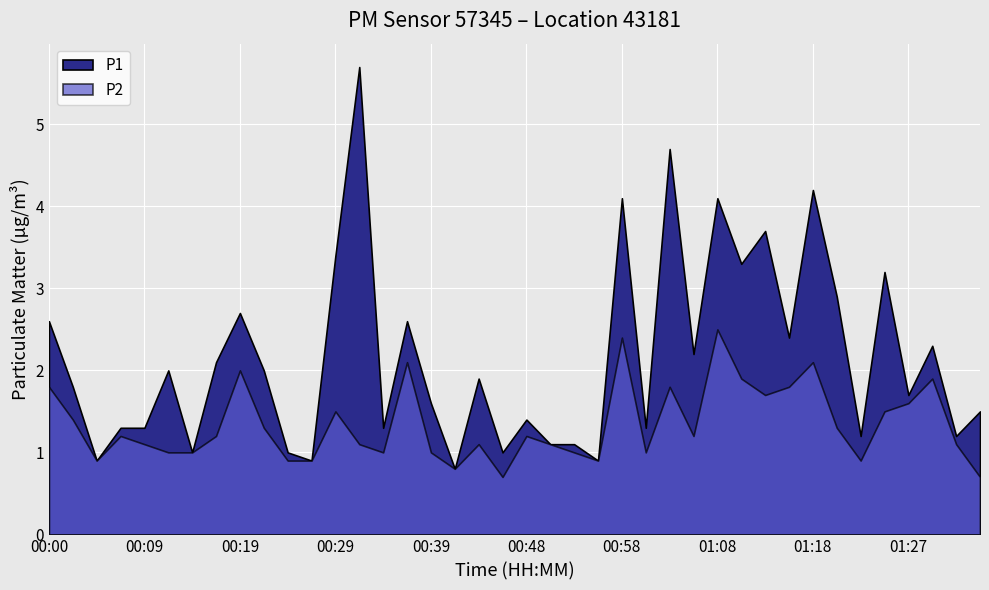

What is the sum of all P2 values?

53.6